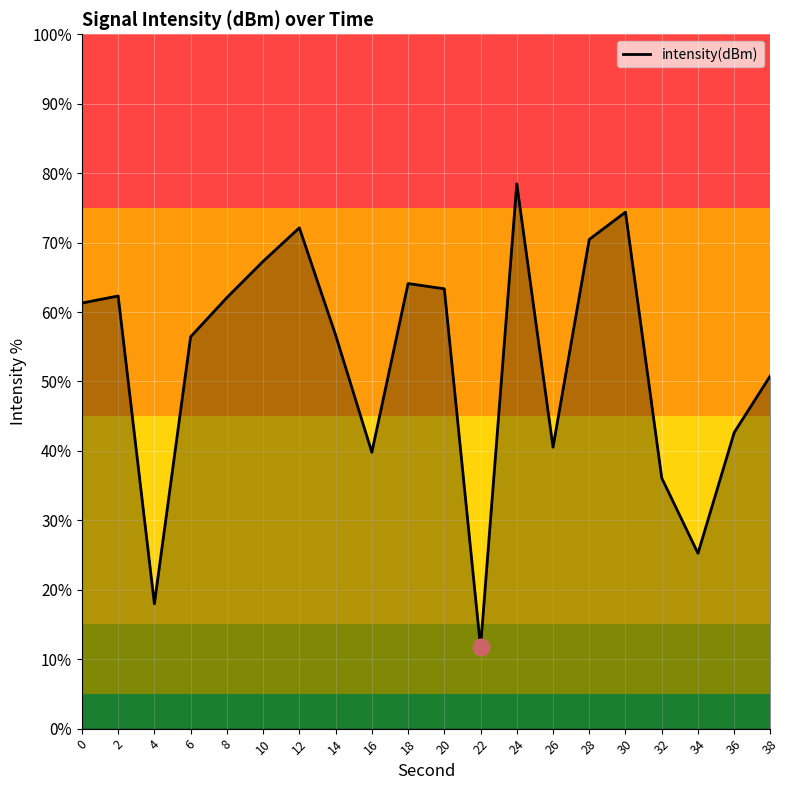

At which label is the value closest to 45?

36